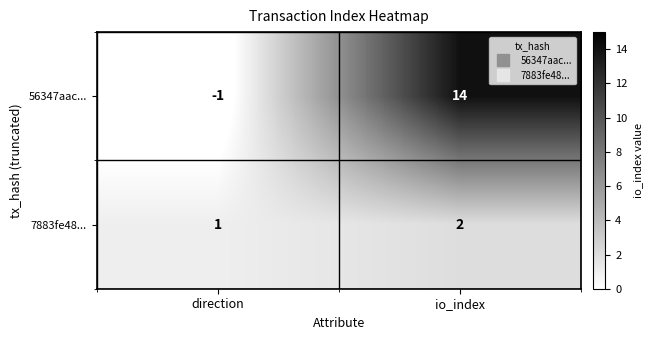

List the series in order of their overall mean, highest first.

56347aac..., 7883fe48...